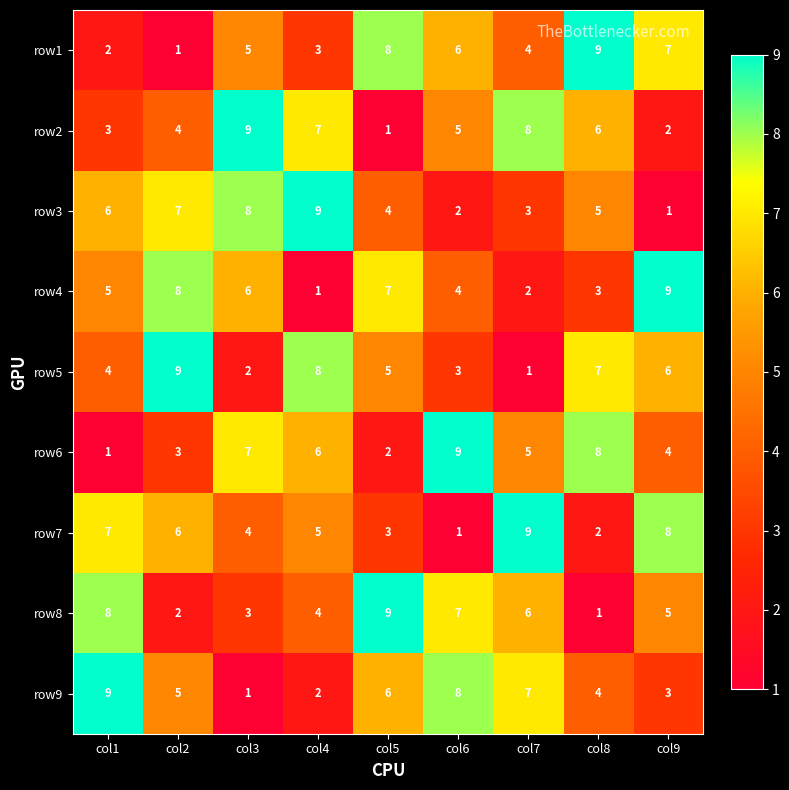

What is the sum of all row6 values?

45